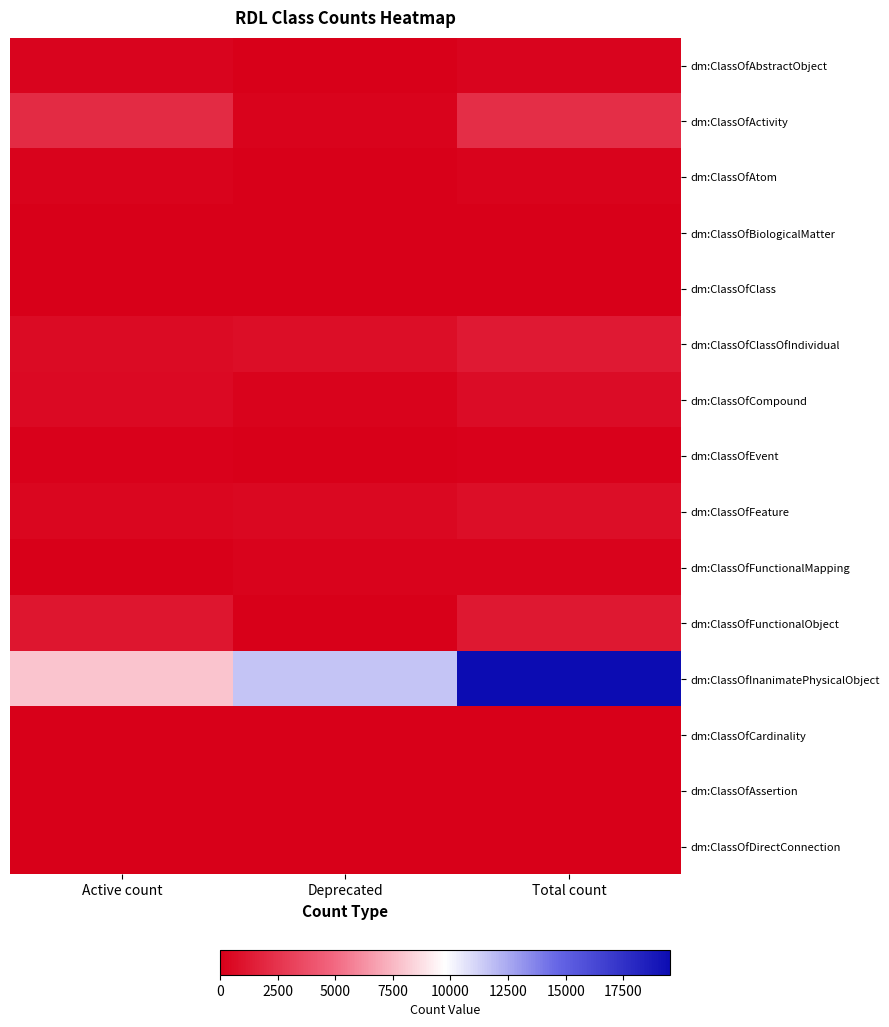

Which series has the largest total across all categories?

dm:ClassOfInanimatePhysicalObject